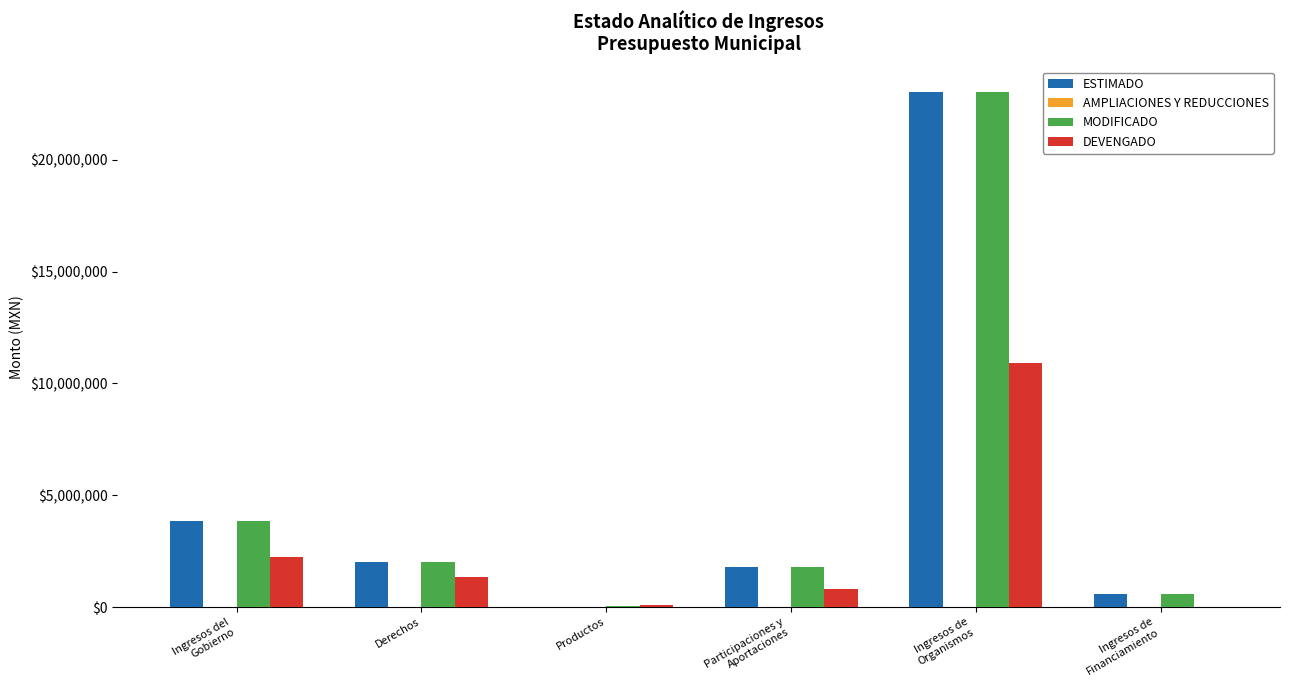

Which series has the widest spread of values?

ESTIMADO